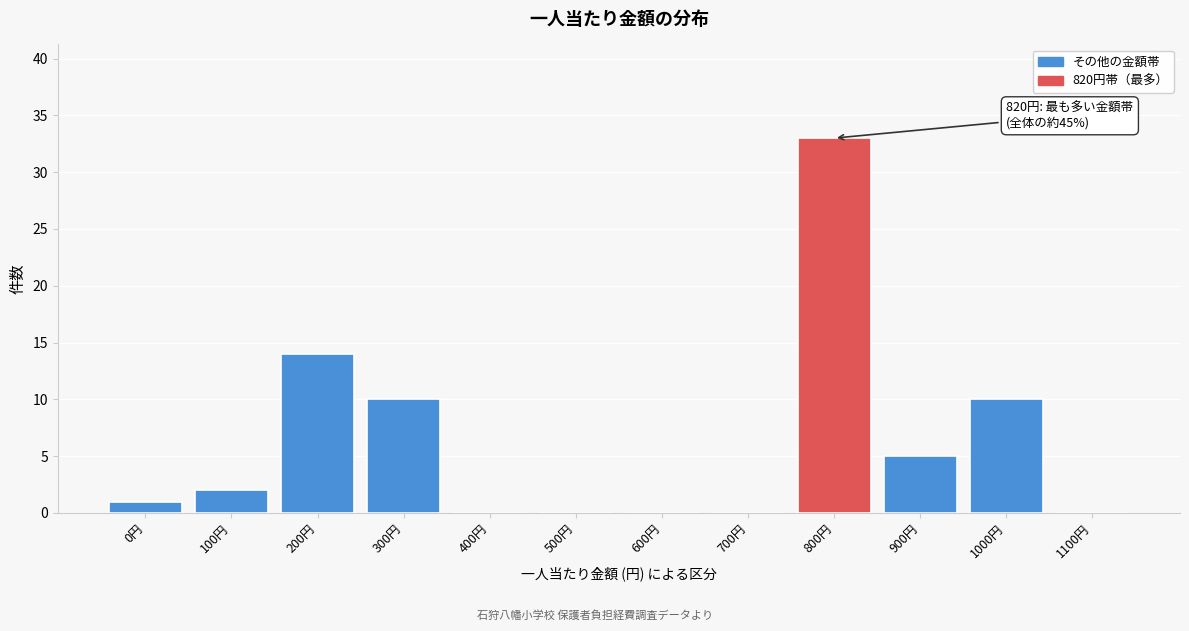

Reading right to left, extract all data points from this chart.

1100円=0	1000円=10	900円=5	800円=33	700円=0	600円=0	500円=0	400円=0	300円=10	200円=14	100円=2	0円=1